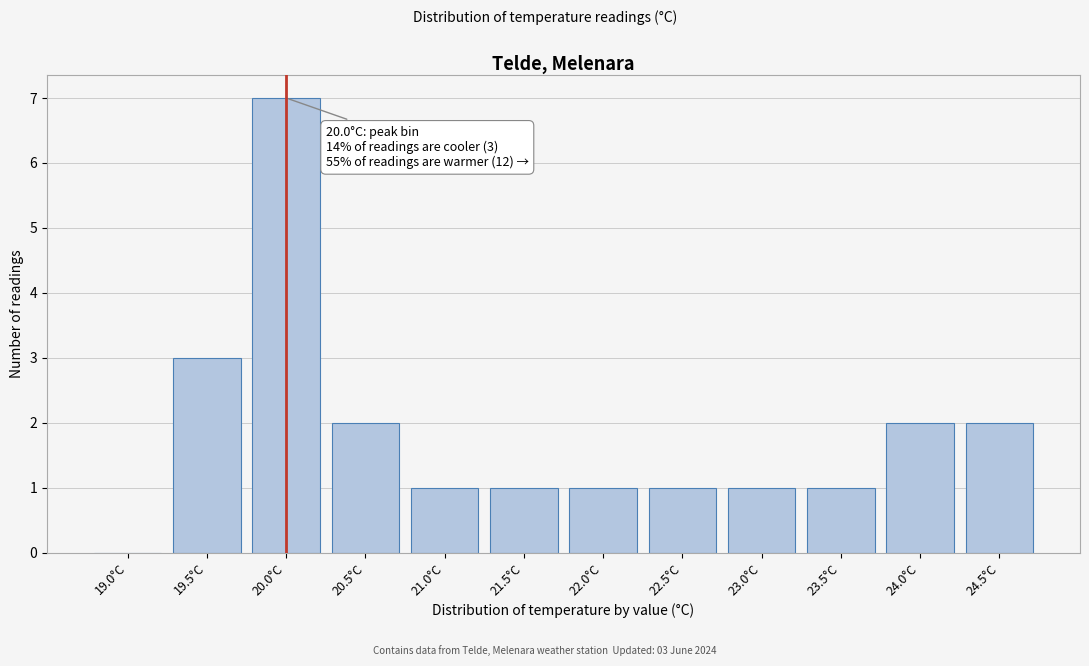

Reading left to right, what are all the values shown in this chart?

19.0°C=0	19.5°C=3	20.0°C=7	20.5°C=2	21.0°C=1	21.5°C=1	22.0°C=1	22.5°C=1	23.0°C=1	23.5°C=1	24.0°C=2	24.5°C=2